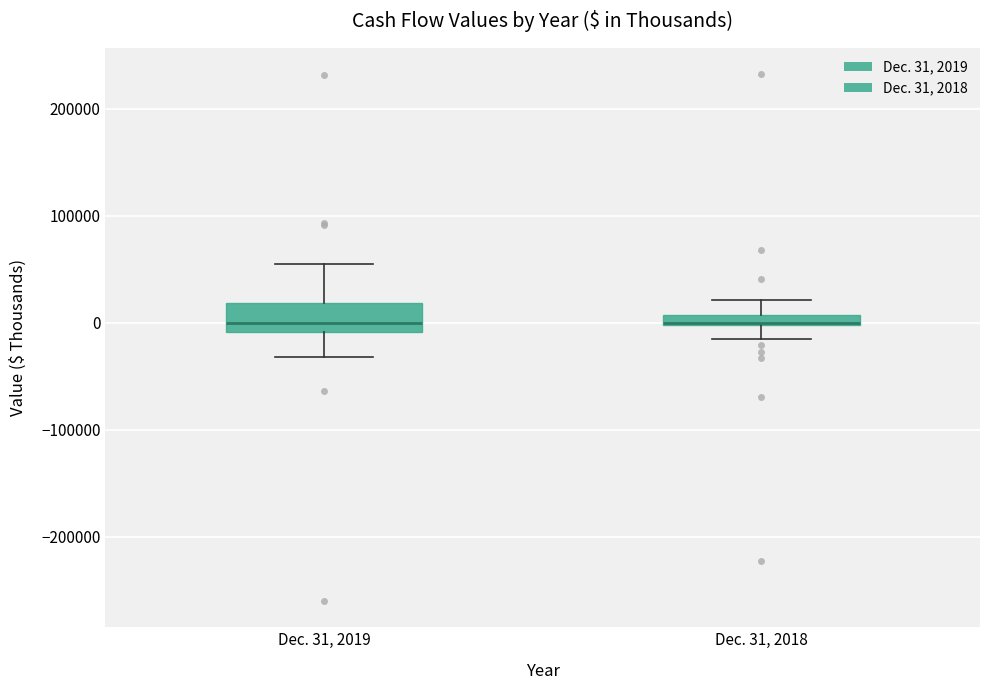

Comparing the boxes themselves (not the whiskers), which one is the tallest?

Dec. 31, 2019